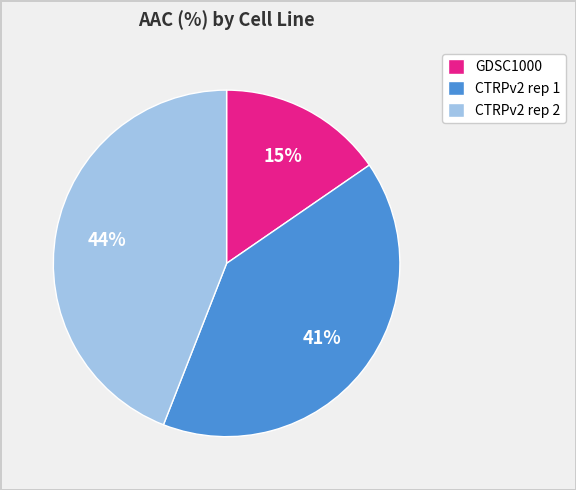

Count the number of slices in the pie.

3